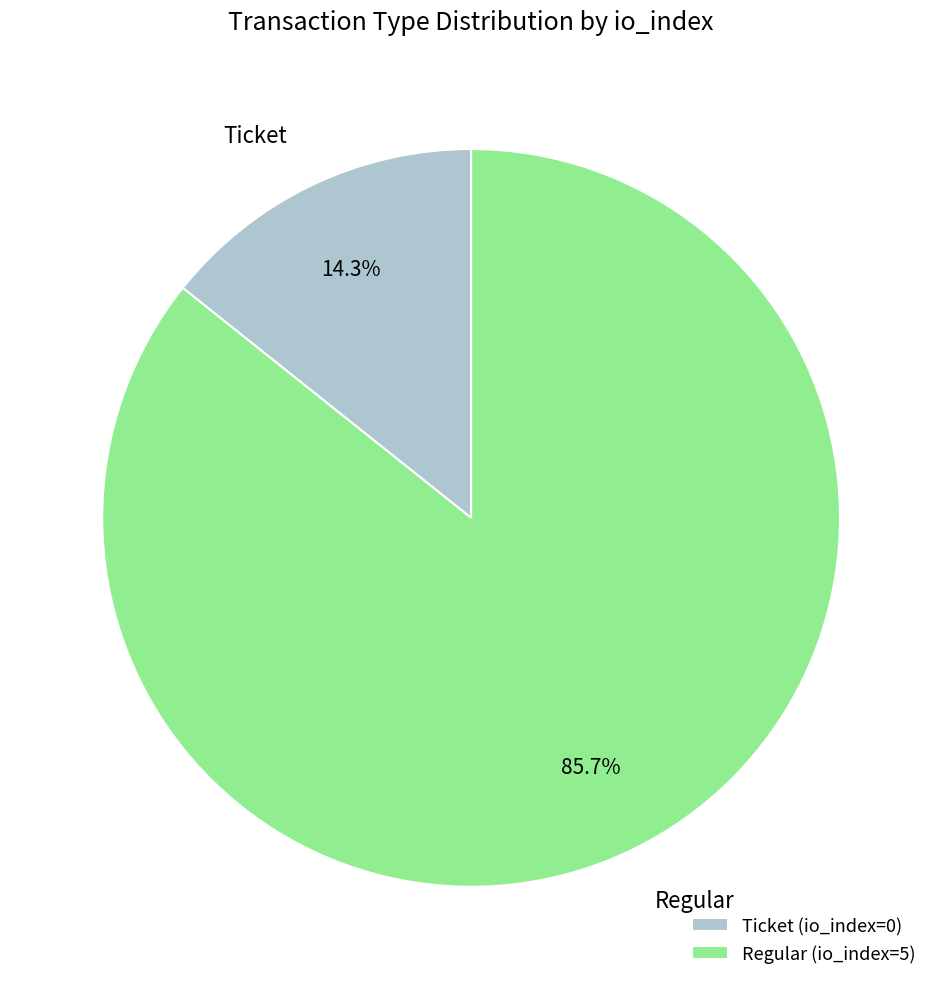

What portion of the pie excludes Ticket (io_index=0)?

85.7%